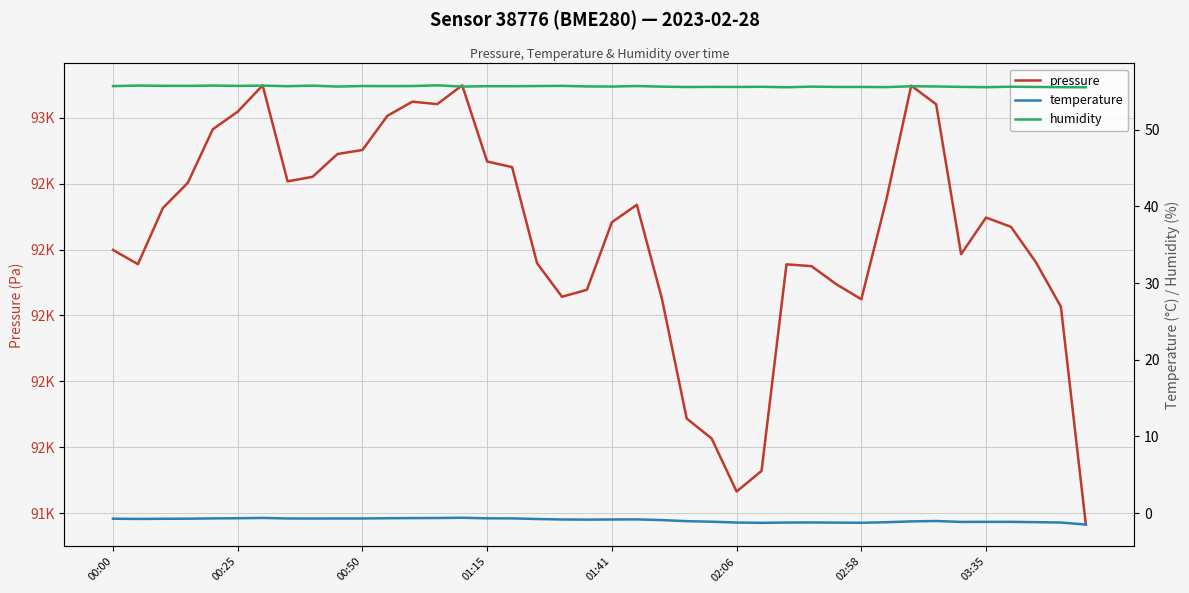

What is the spread (max minus min) of values at 37?

92202.8